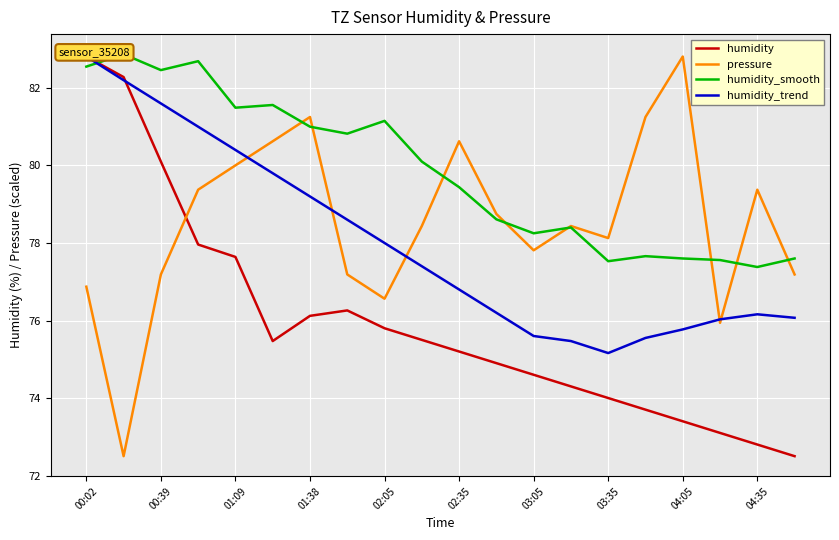

The humidity series shows 72.5 at 19. True or false?

True